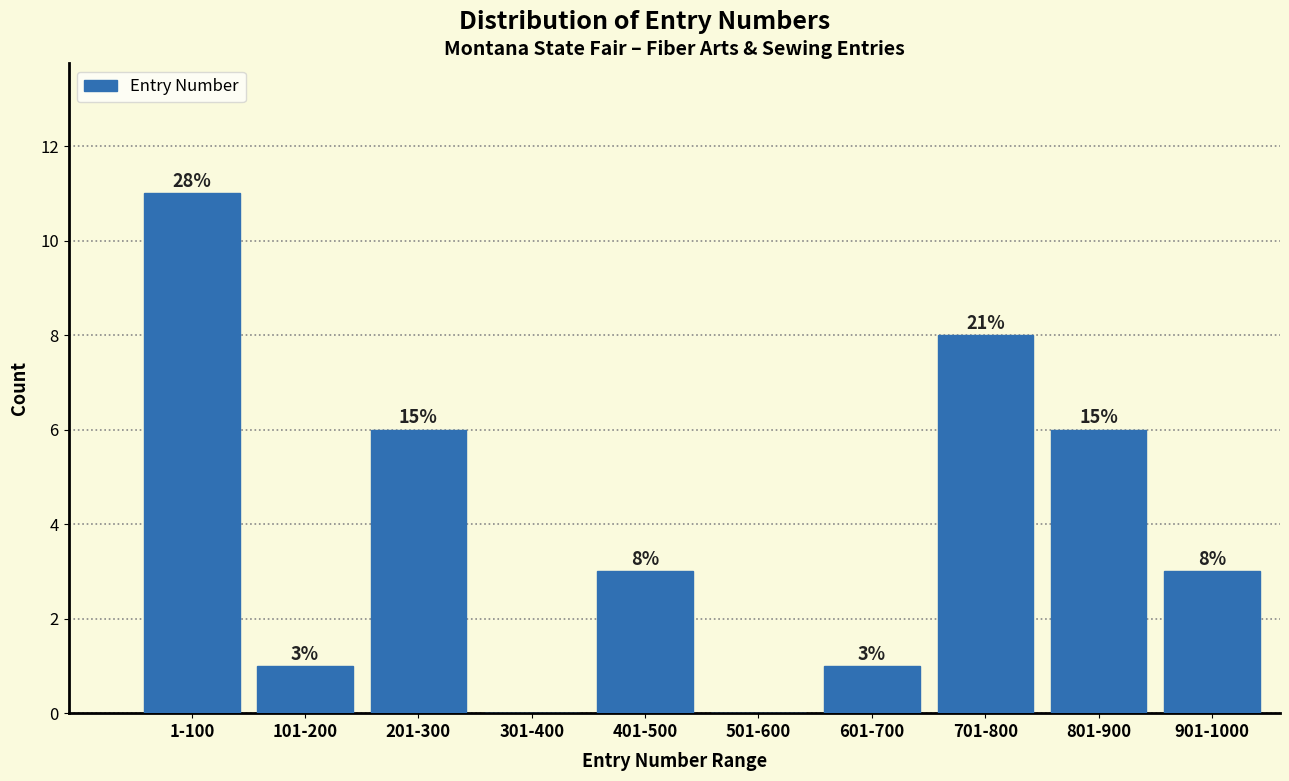

Reading left to right, what are all the values shown in this chart?

1-100=11	101-200=1	201-300=6	301-400=0	401-500=3	501-600=0	601-700=1	701-800=8	801-900=6	901-1000=3